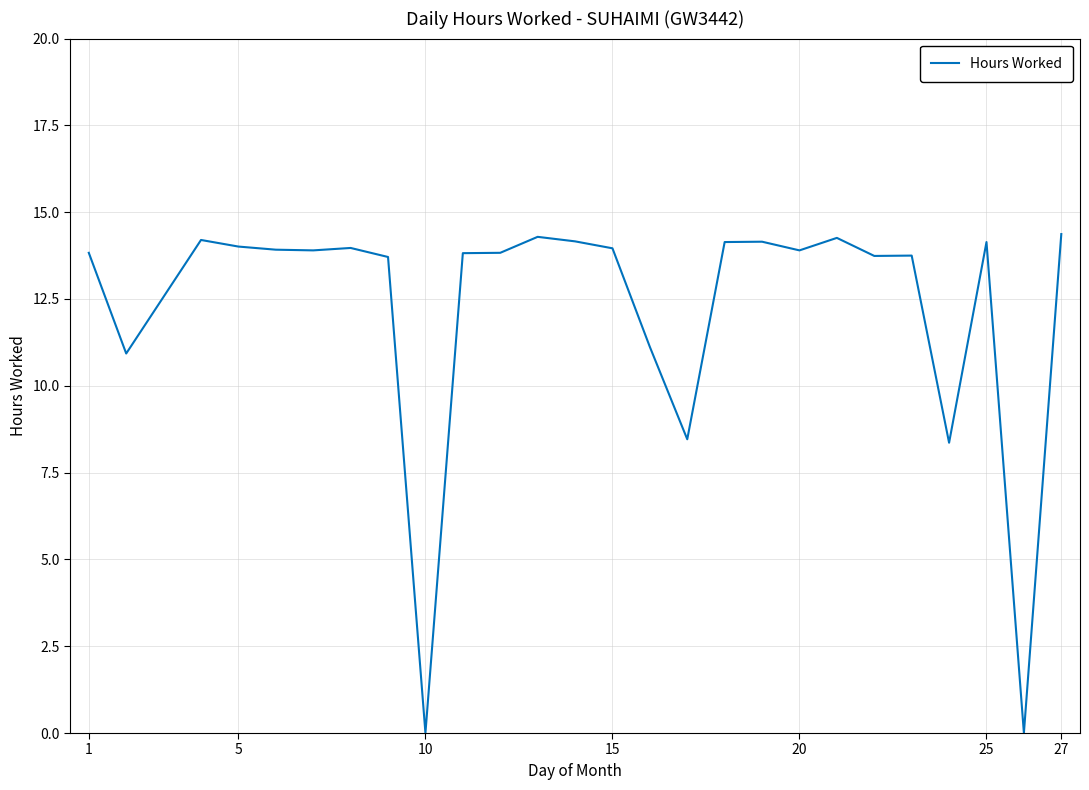

What is the greatest value displayed?

14.4